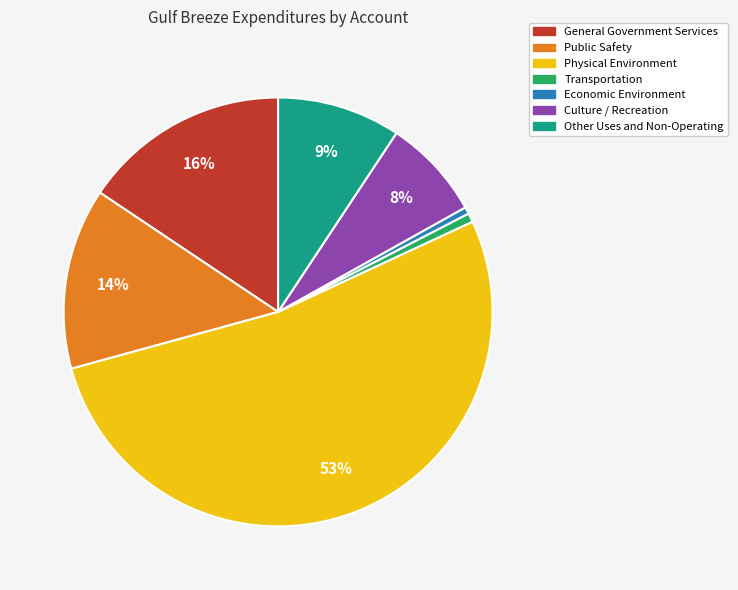

What percentage is the Other Uses and Non-Operating slice, to the nearest percent?

9%